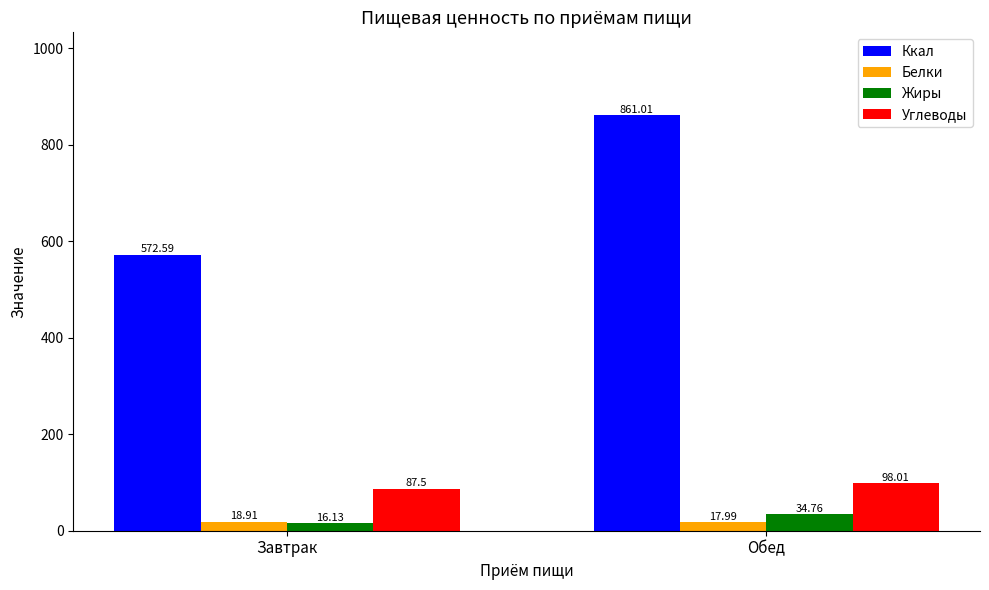

Reading right to left, extract all data points from this chart.

Ккал: Обед=861.0	Завтрак=572.6
Белки: Обед=18.0	Завтрак=18.9
Жиры: Обед=34.8	Завтрак=16.1
Углеводы: Обед=98.0	Завтрак=87.5